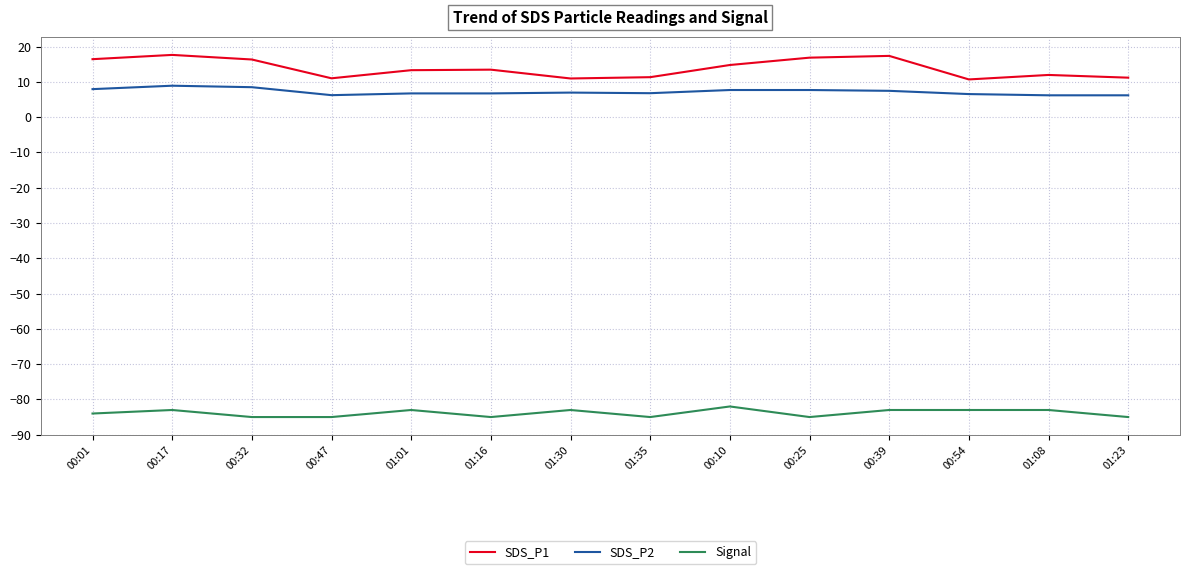

True or false: Signal and SDS_P1 intersect in this chart.

False